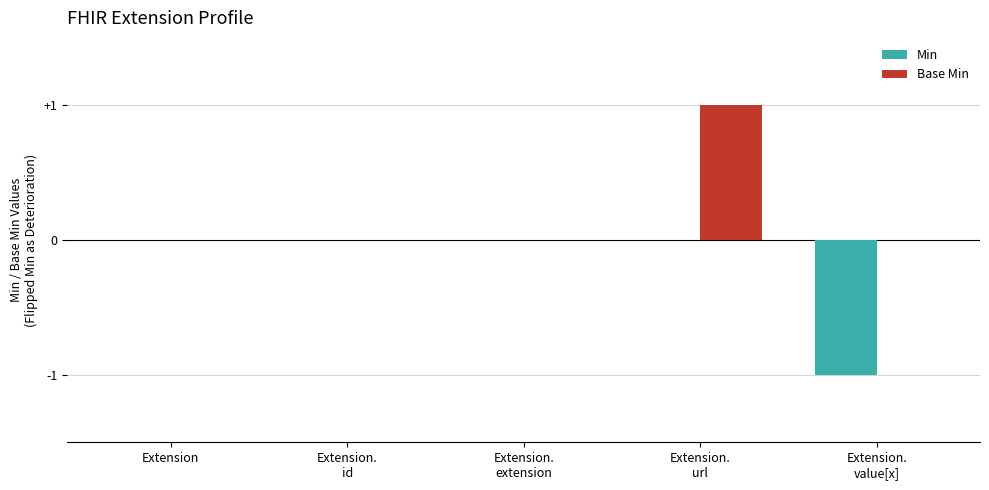

Reading right to left, extract all data points from this chart.

Min: Extension.
value[x]=-1	Extension.
url=0	Extension.
extension=0	Extension.
id=0	Extension=0
Base Min: Extension.
value[x]=0	Extension.
url=1	Extension.
extension=0	Extension.
id=0	Extension=0